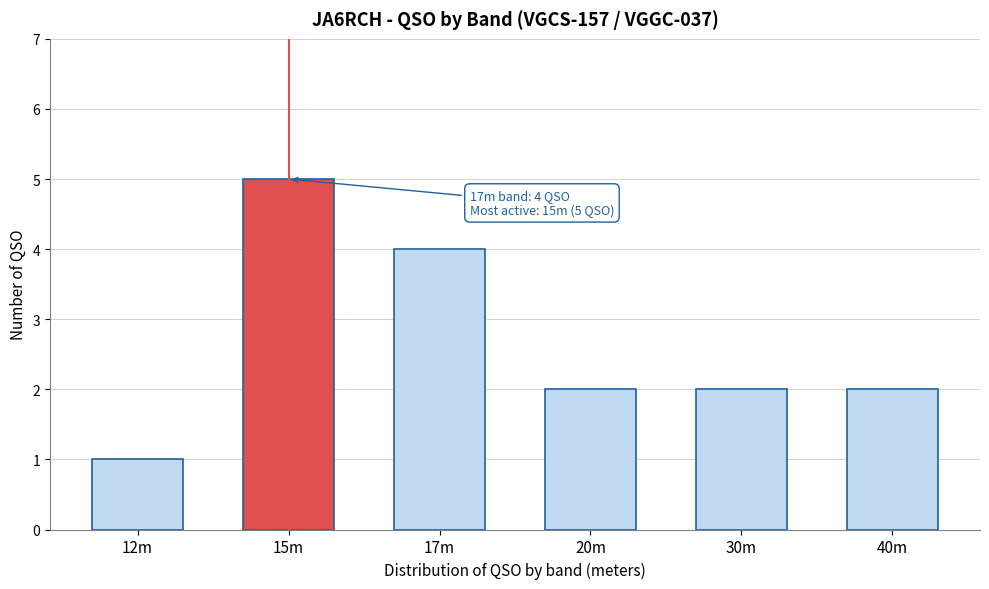

Reading left to right, list all the values displayed in this chart.

12m=1	15m=5	17m=4	20m=2	30m=2	40m=2